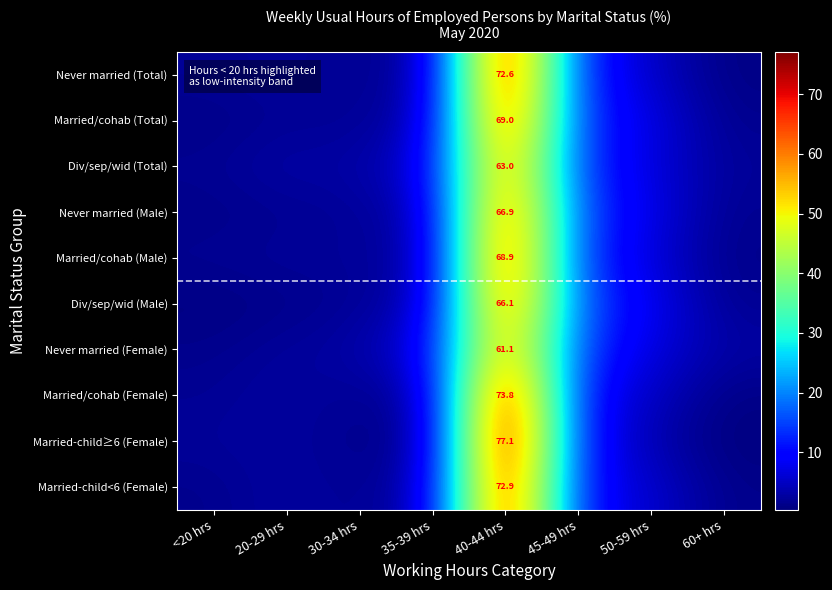

What is the difference between the maximum and minimum values in the Div/sep/wid (Total) series?

61.2